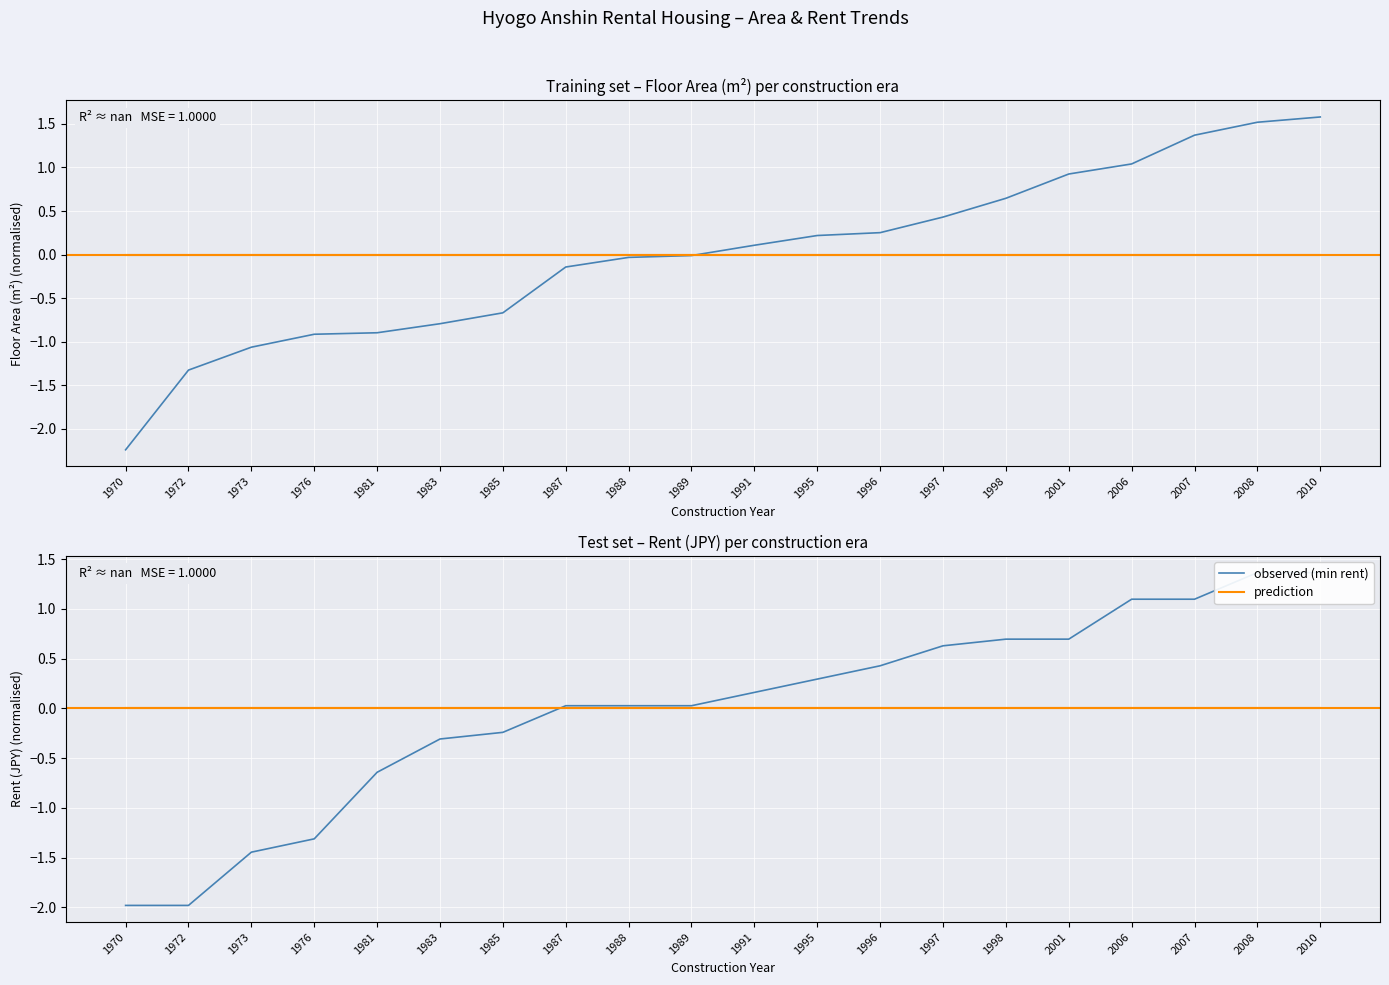

Does the chart display data point markers on the line(s)?

No